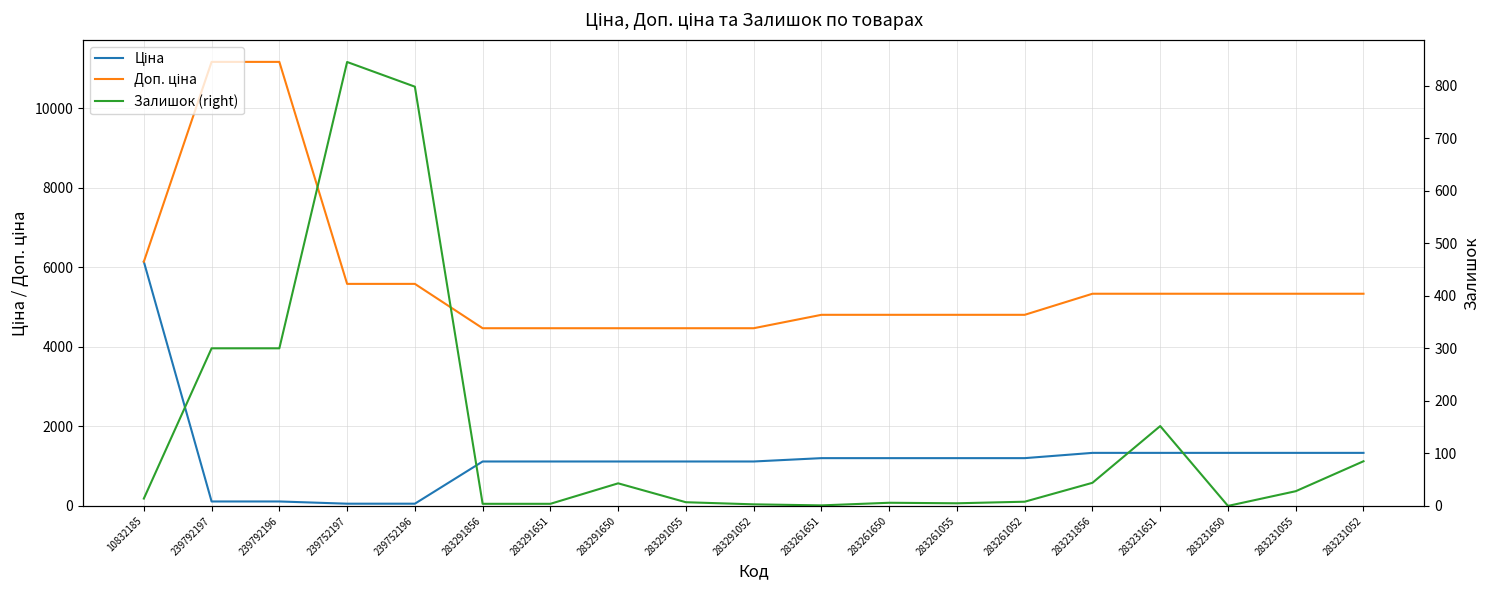

What are all the series names shown in the legend?

Ціна, Доп. ціна, Залишок (right)